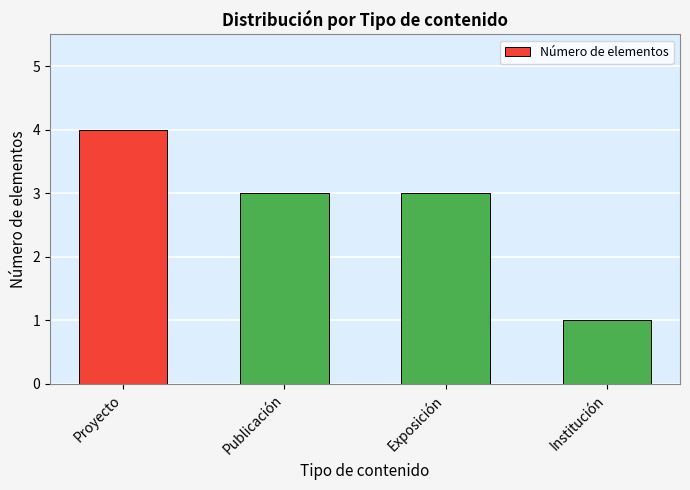

Does the chart contain any negative values?

No